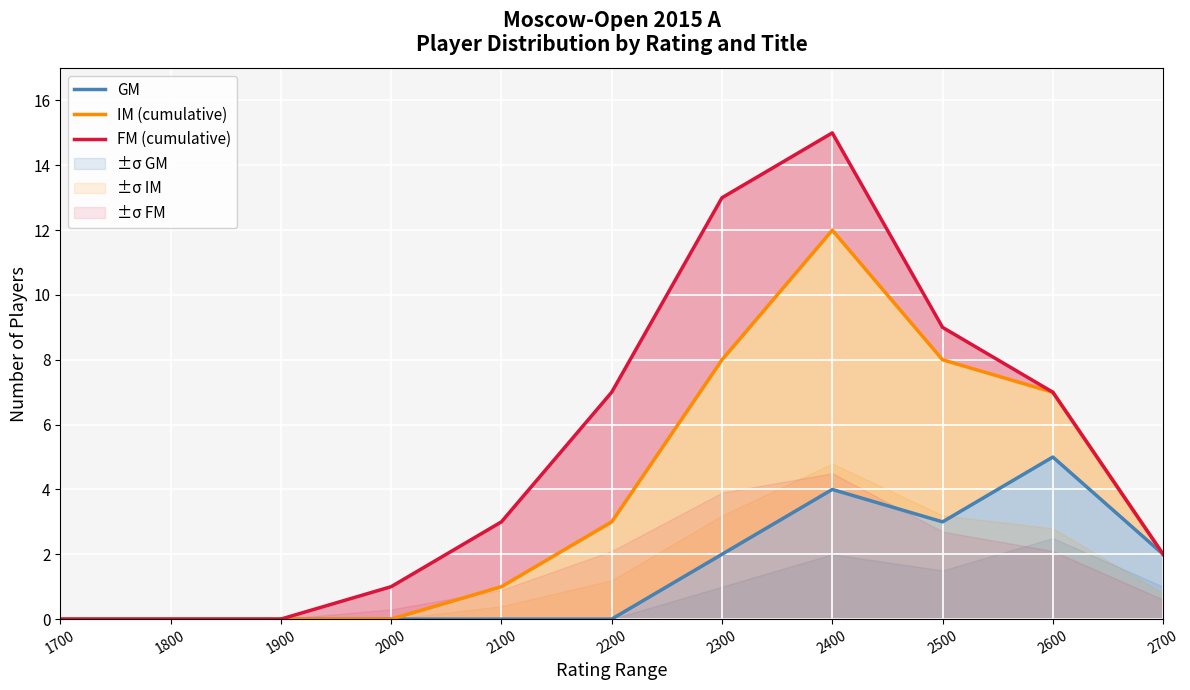

At how many categories does at least one series exceed 11?

2